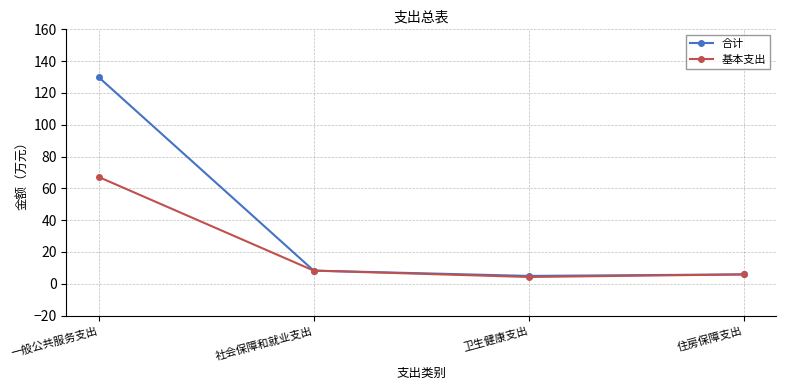

What is the difference between the maximum and second lowest values in the 合计 series?

124.0